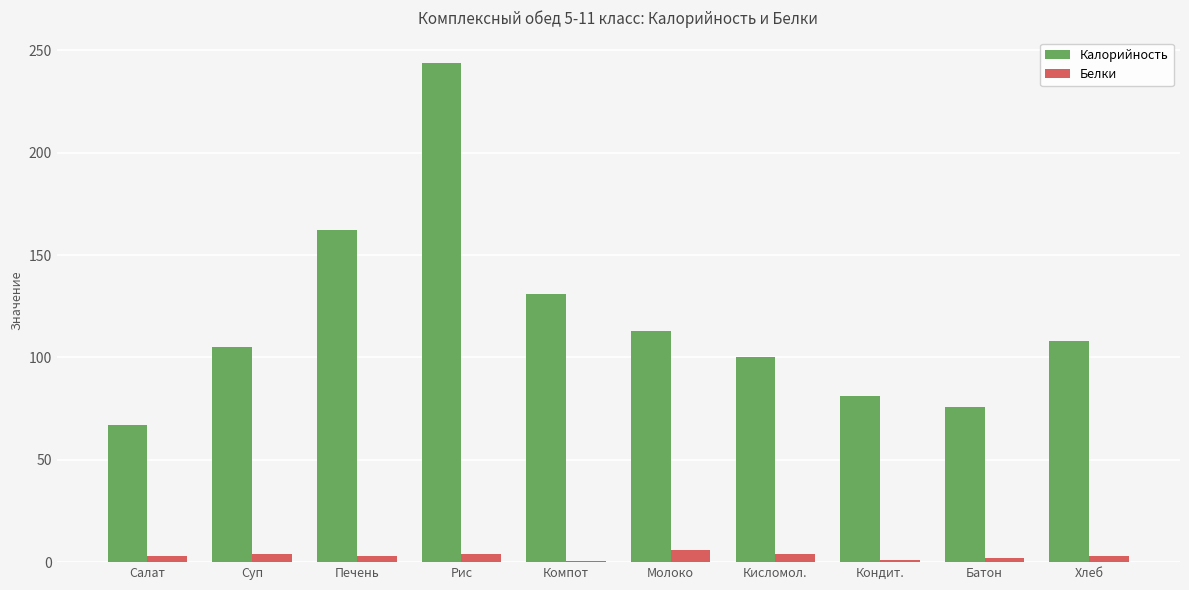

Is the value of Калорийность at Компот greater than the value of Белки at Рис?

Yes